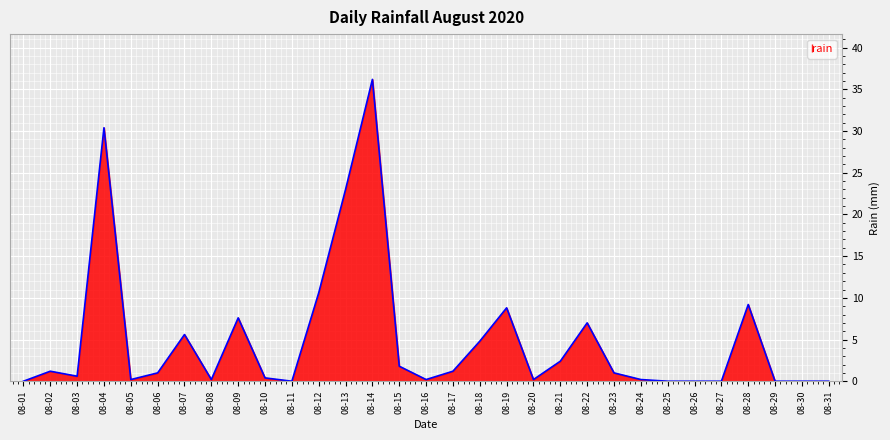

Where is the data nearest to the value 18?

08-13